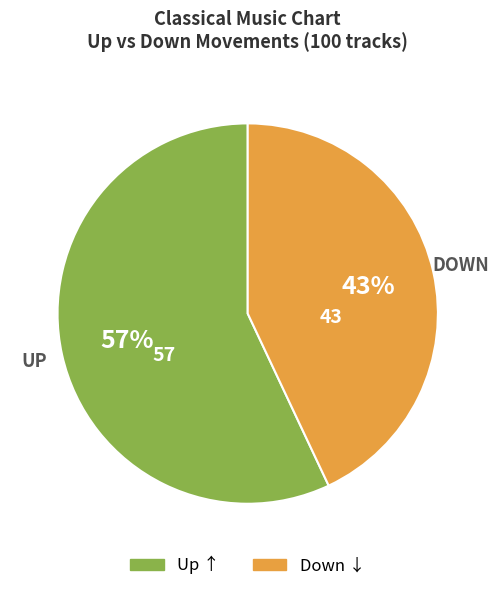

To the nearest percent, what is the average slice percentage?

50%